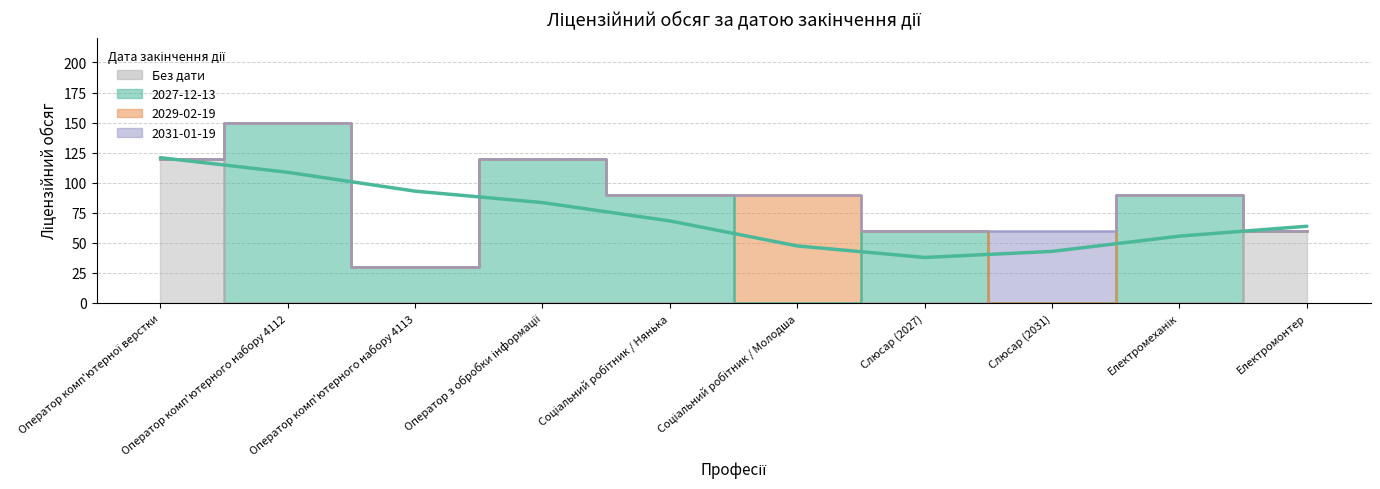

Does the chart display data point markers on the line(s)?

No